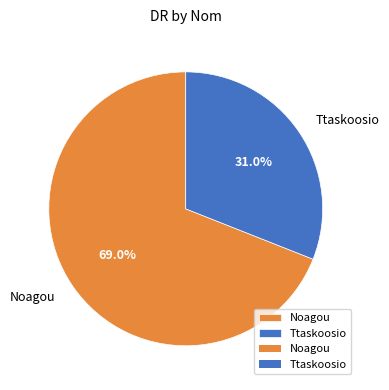

Which slice represents more than half of the pie?

Noagou